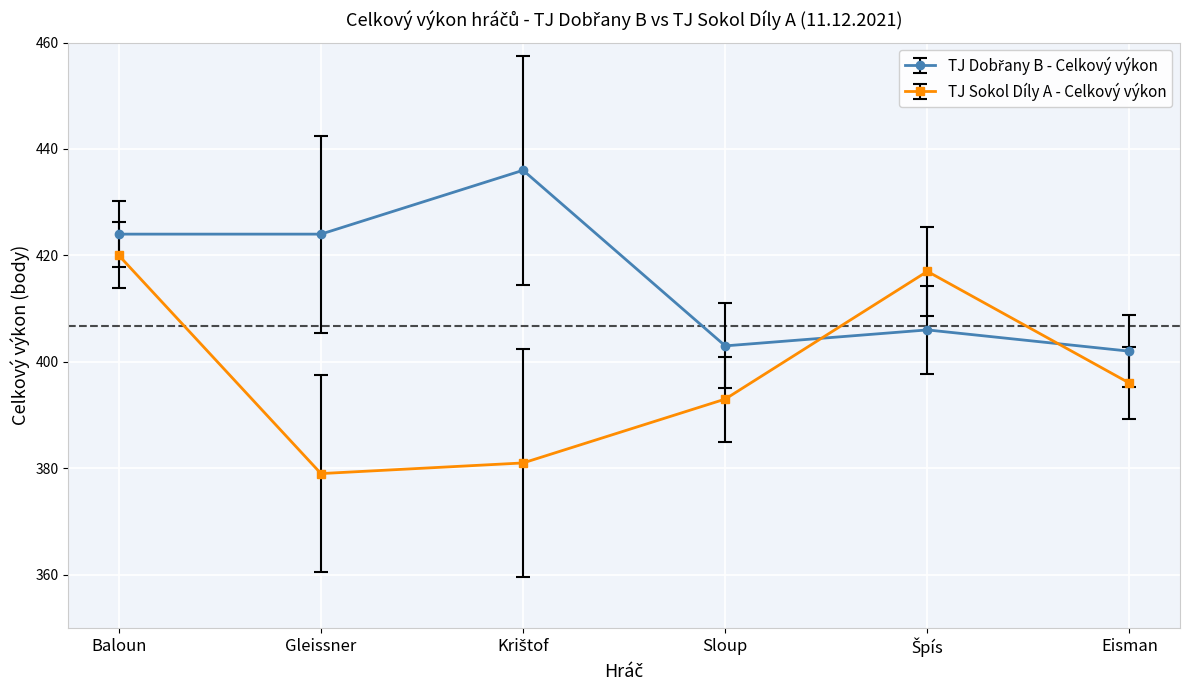

What is the difference between the maximum and minimum values in the TJ Sokol Díly A - Celkový výkon series?

41